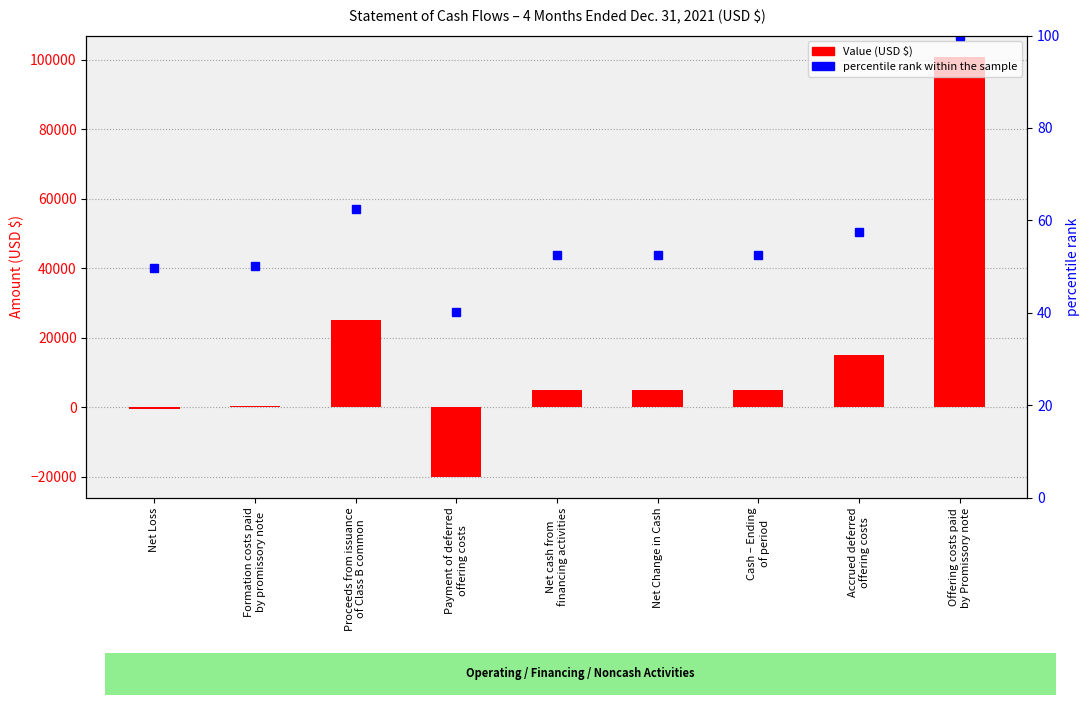

What is the difference between the maximum and second lowest values in the Value (USD) series?

101331.0